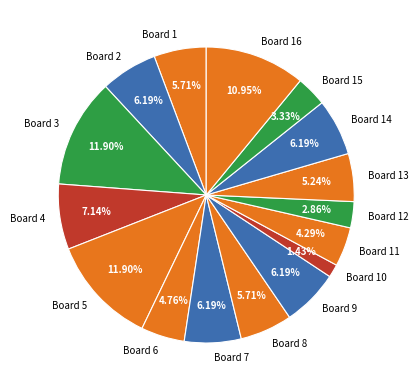

What is the ratio of the value at Board 4 to the value at Board 11?

1.7